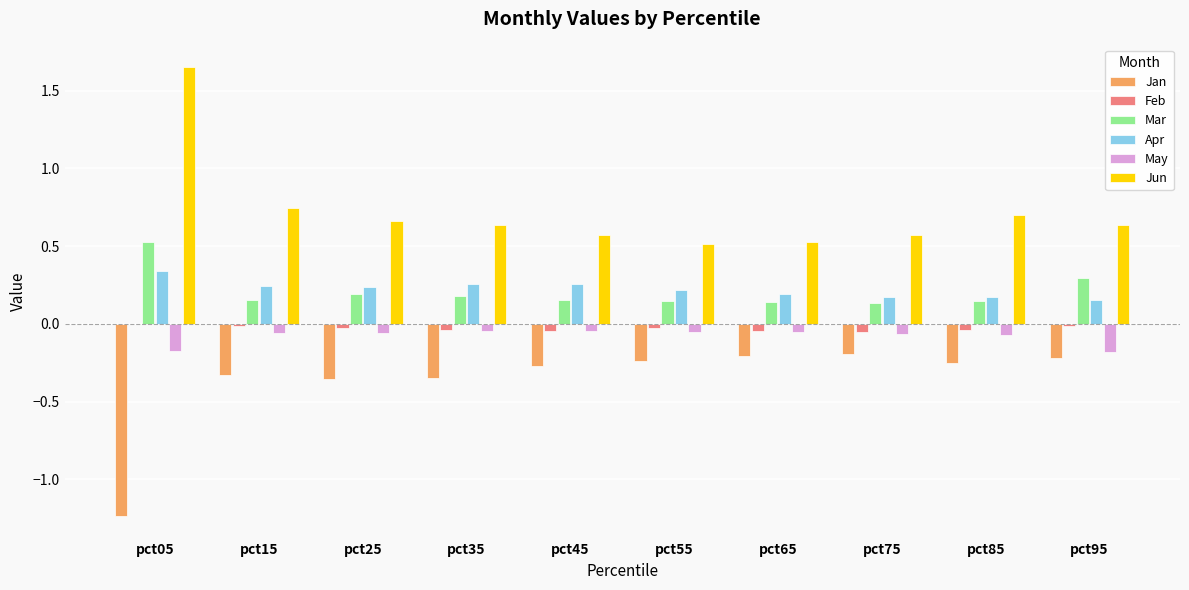

How many data points does each series have?

10